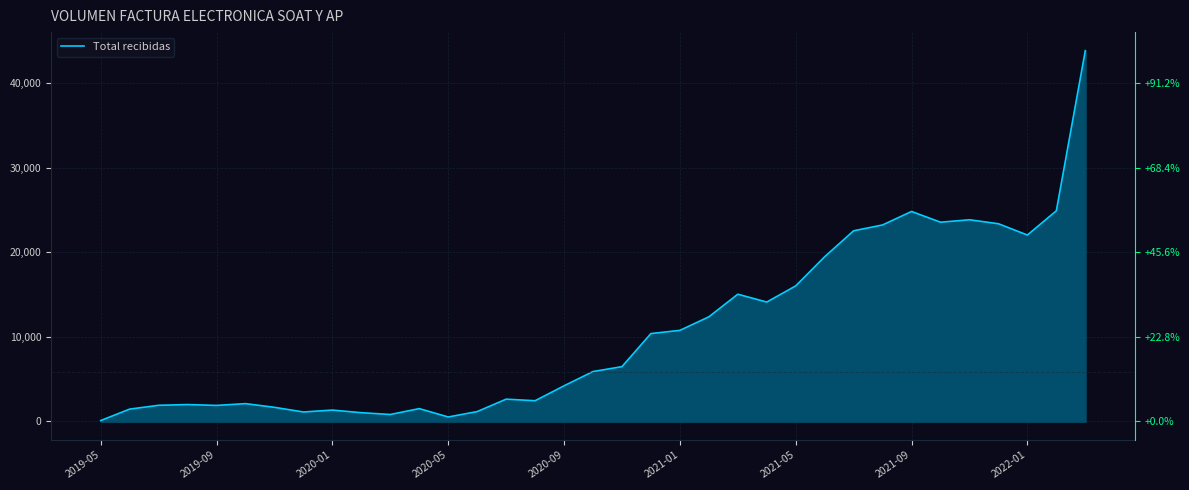

What is the ratio of the value at 14 to the value at 13?

2.3